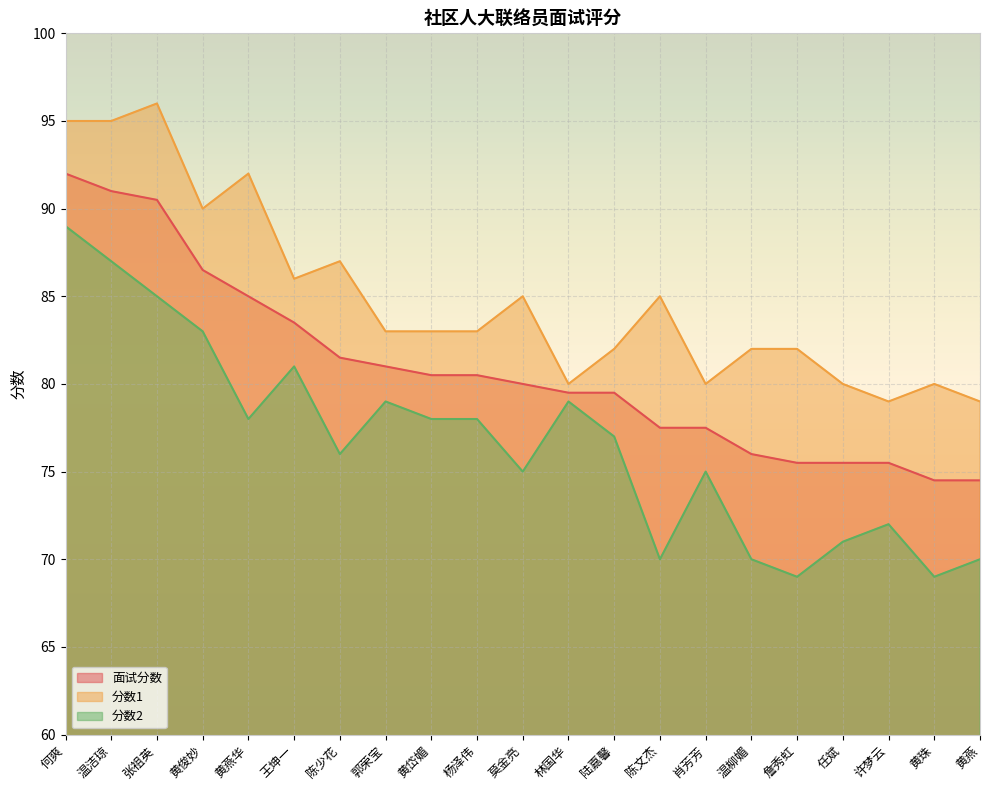

What are all the series names shown in the legend?

面试分数, 分数1, 分数2